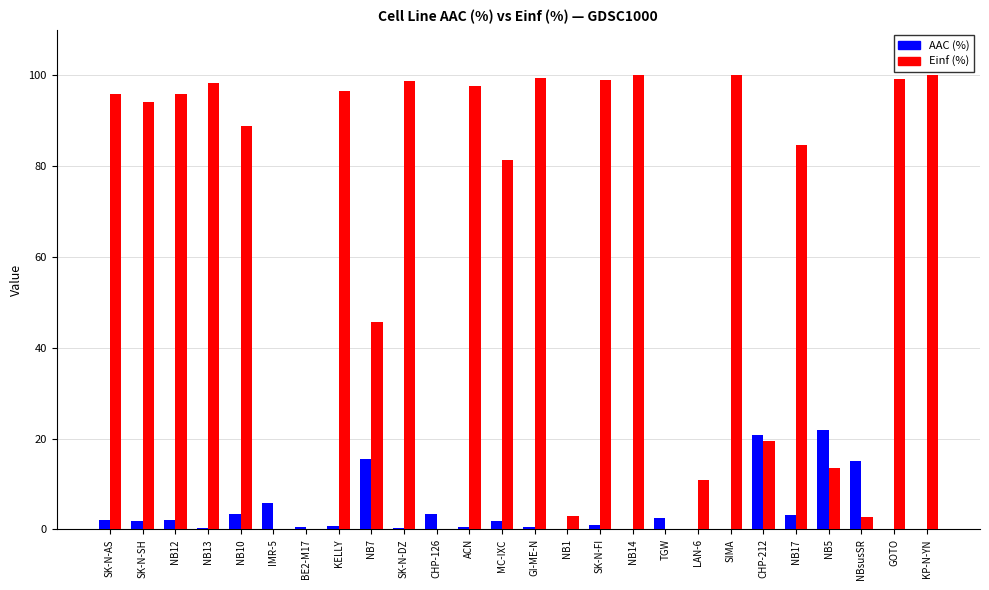

The value of Einf (%) at SK-N-SH is 50.1. True or false?

False